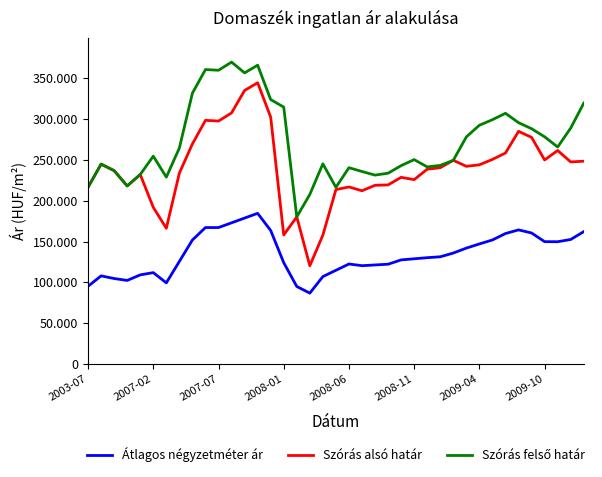

Does the chart have visible grid lines?

No